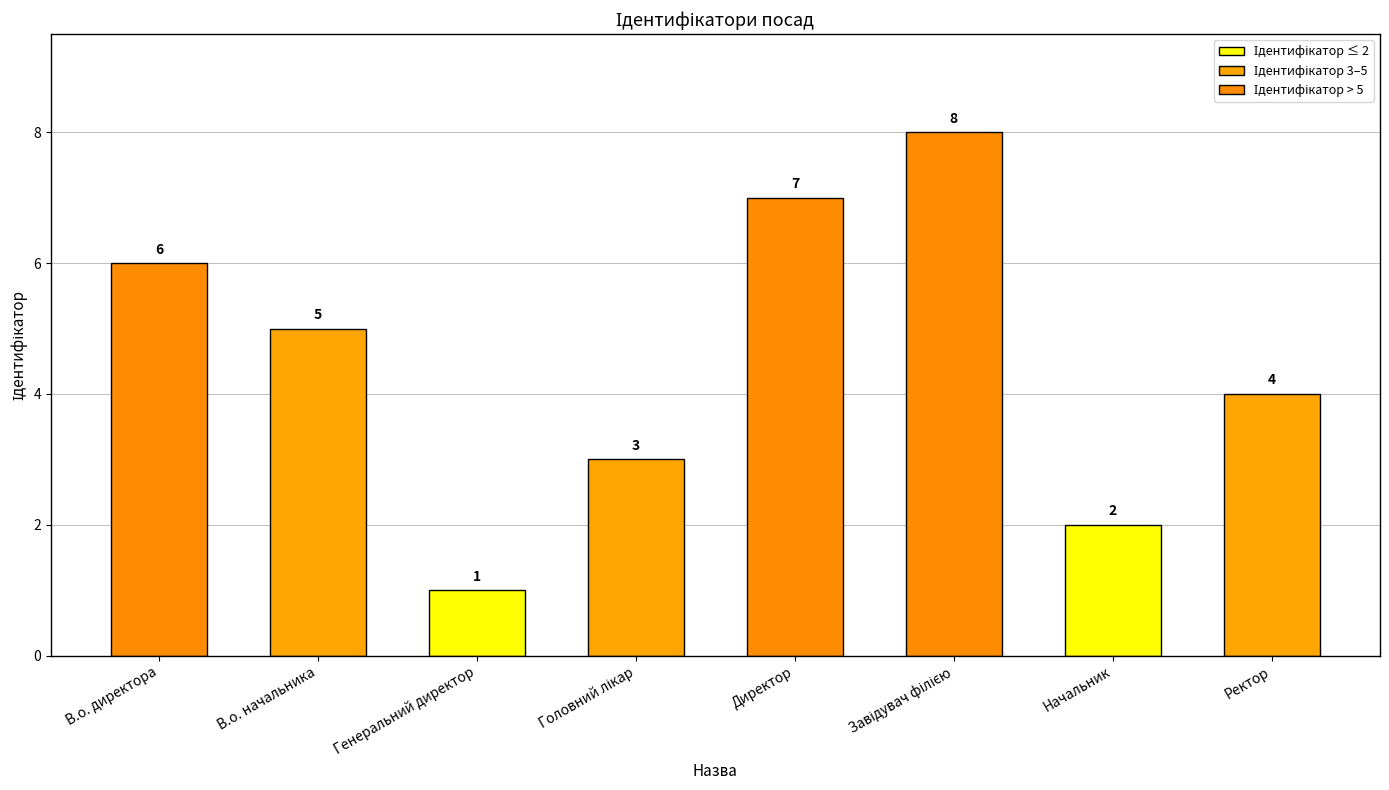

Where is the data nearest to the value 4?

Ректор